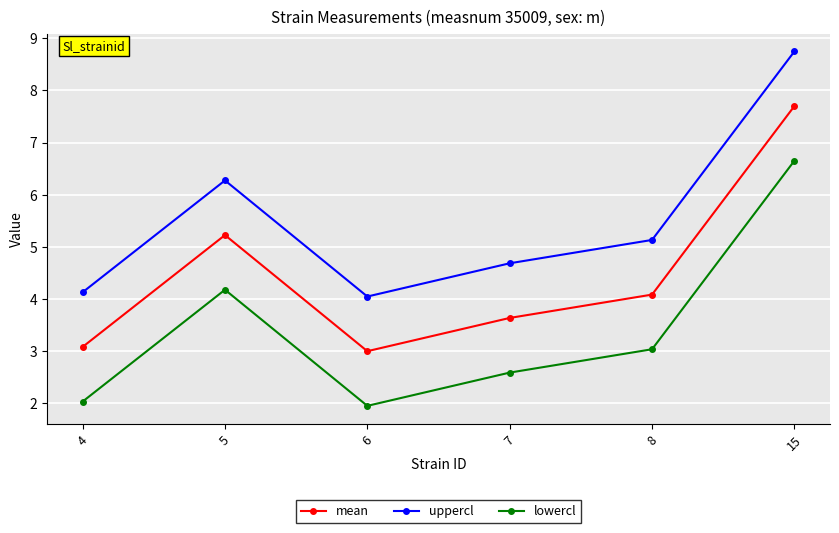

Rank the series by their average value, from highest to lowest.

uppercl, mean, lowercl